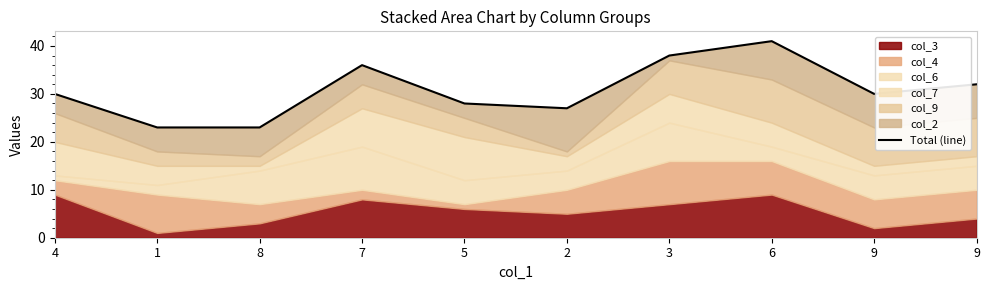

What is the label of the 4th point from the right?

3